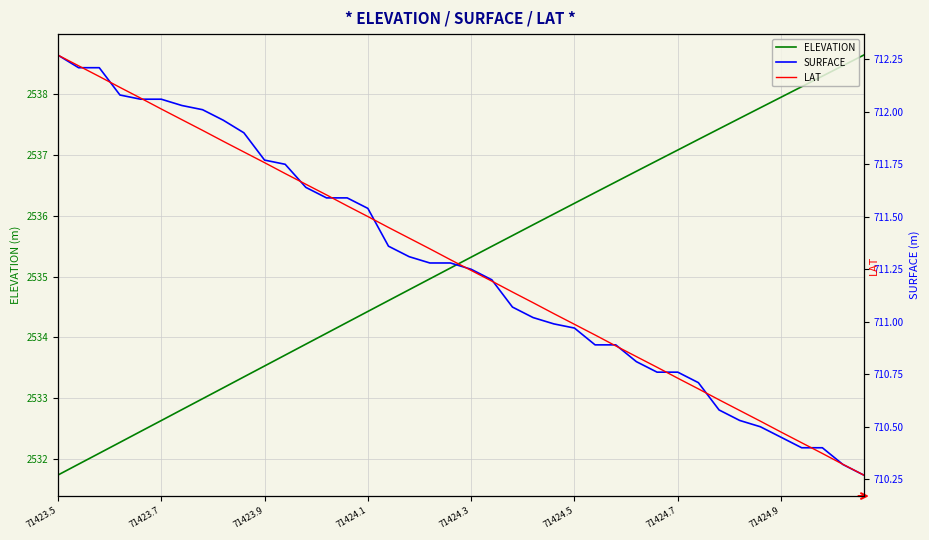

How many series are shown in this chart?

3